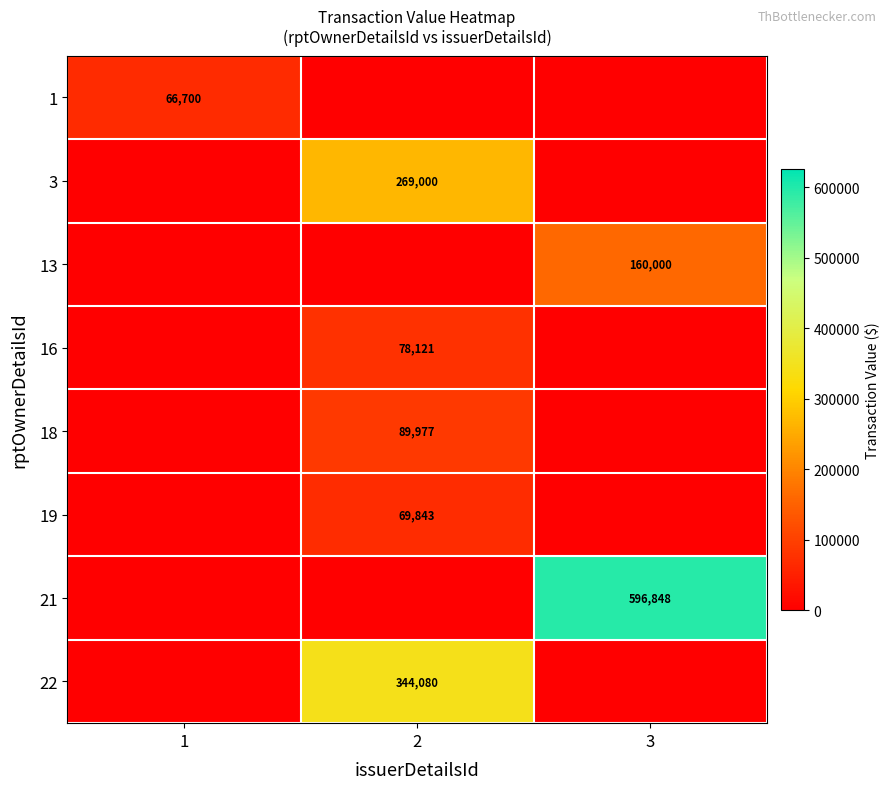

What is the greatest value displayed?

596848